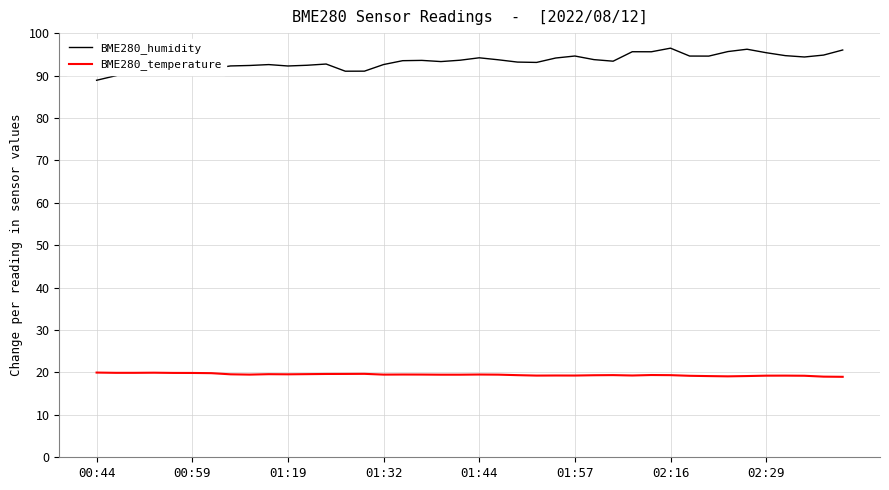

Rank the series by their average value, from highest to lowest.

BME280_humidity, BME280_temperature